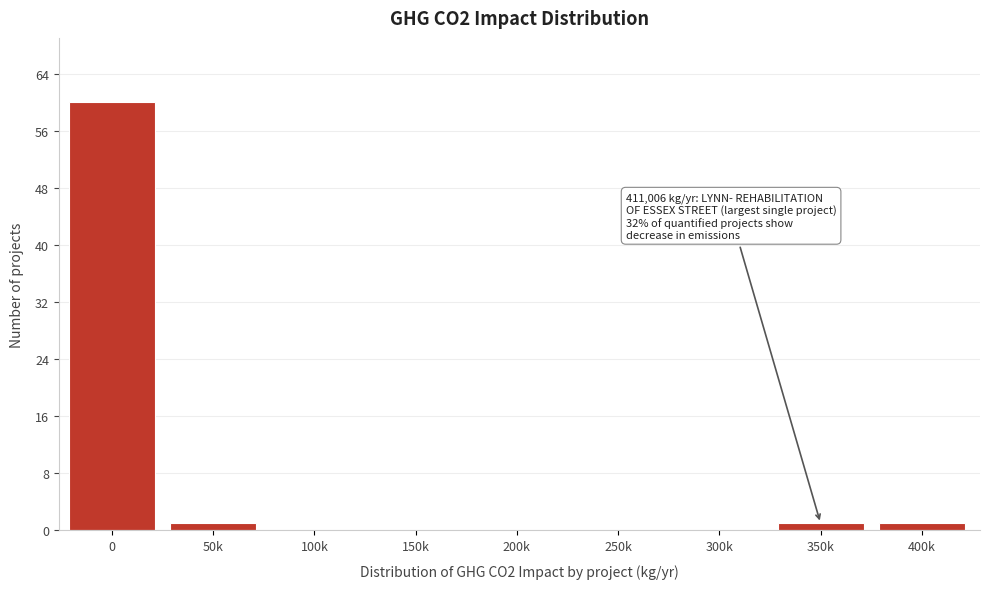

Reading right to left, transcribe all the data shown in this chart.

400k=1	350k=1	300k=0	250k=0	200k=0	150k=0	100k=0	50k=1	0=60